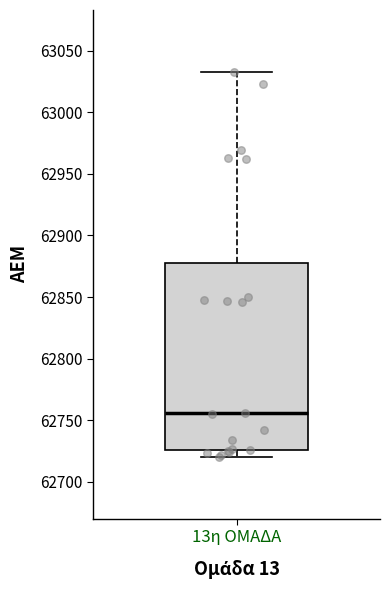

Transcribe this box plot: give where the median line is, the range the box spans, and where the two whiskers end, as read against the y-axis. The values are not printed on the chart, so give them approximately, as read against the axis.

median 62755, box 62725 to 62880, whiskers 62720 to 63035